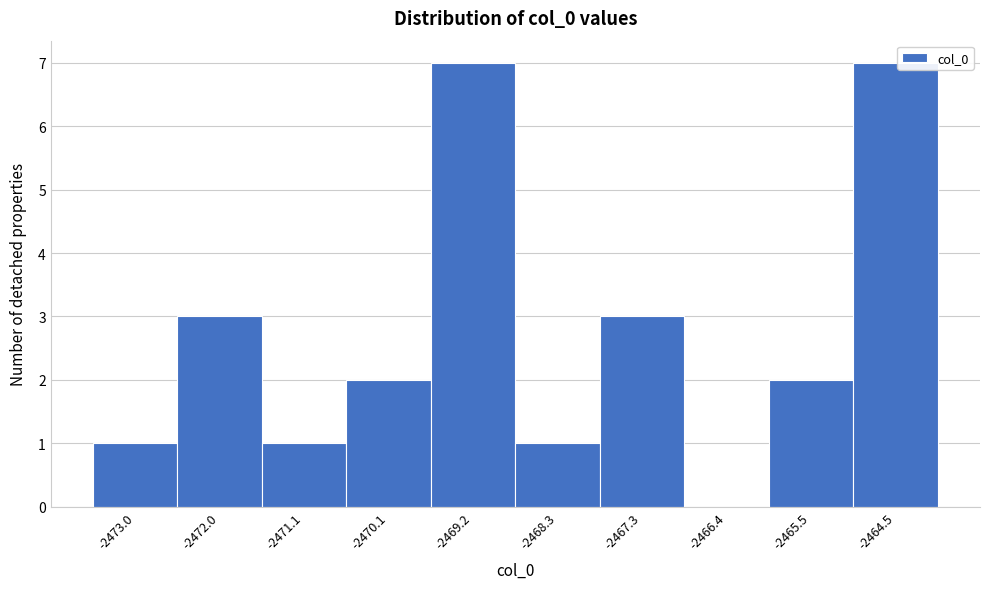

Reading left to right, transcribe this chart: for each bar, give the range it covers on the x-axis and its height. Neither the bar edges nor the heights are printed on the chart, so give them approximately, as read against the axes.

-2473.4 to -2472.5: 1
-2472.5 to -2471.5: 3
-2471.5 to -2470.6: 1
-2470.6 to -2469.7: 2
-2469.7 to -2468.7: 7
-2468.7 to -2467.8: 1
-2467.8 to -2466.9: 3
-2466.9 to -2465.9: 0
-2465.9 to -2465.0: 2
-2465.0 to -2464.1: 7